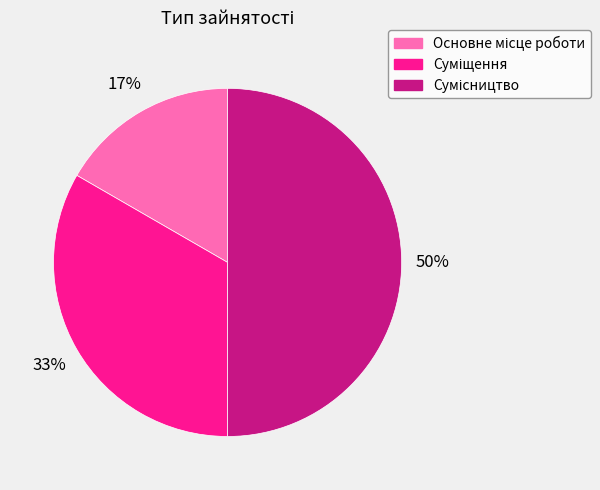

To the nearest percent, what is the difference between the largest and smallest slice percentages?

33%